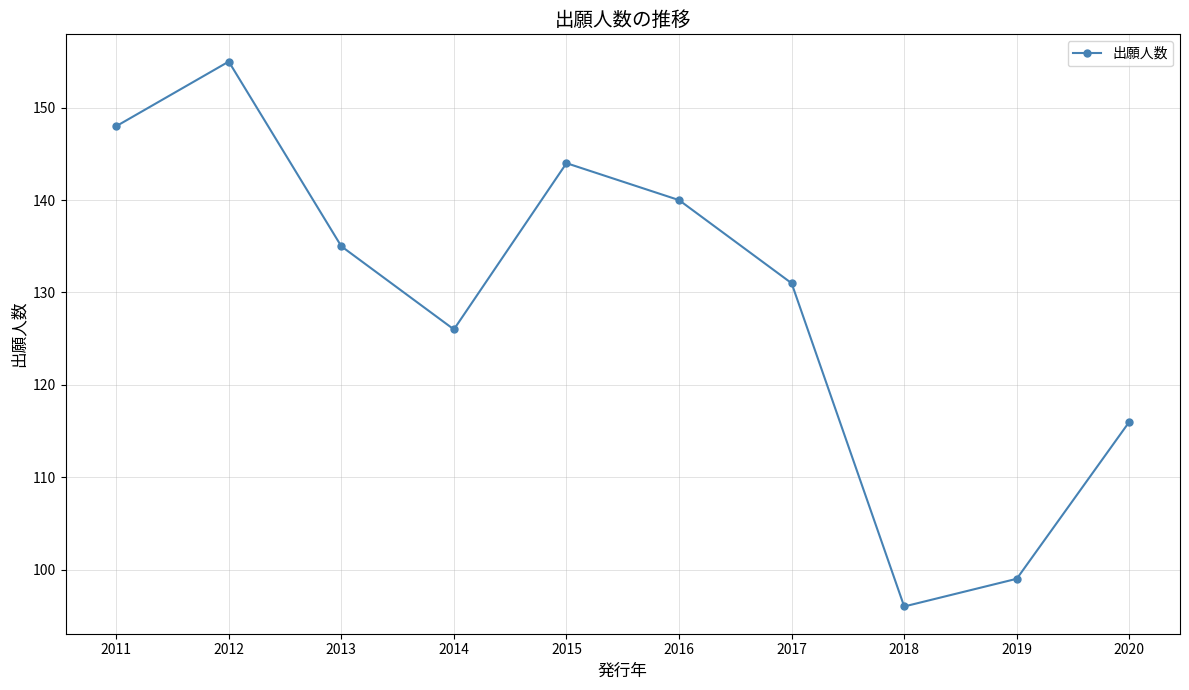

Read the value at 2013, to the nearest 5.

135